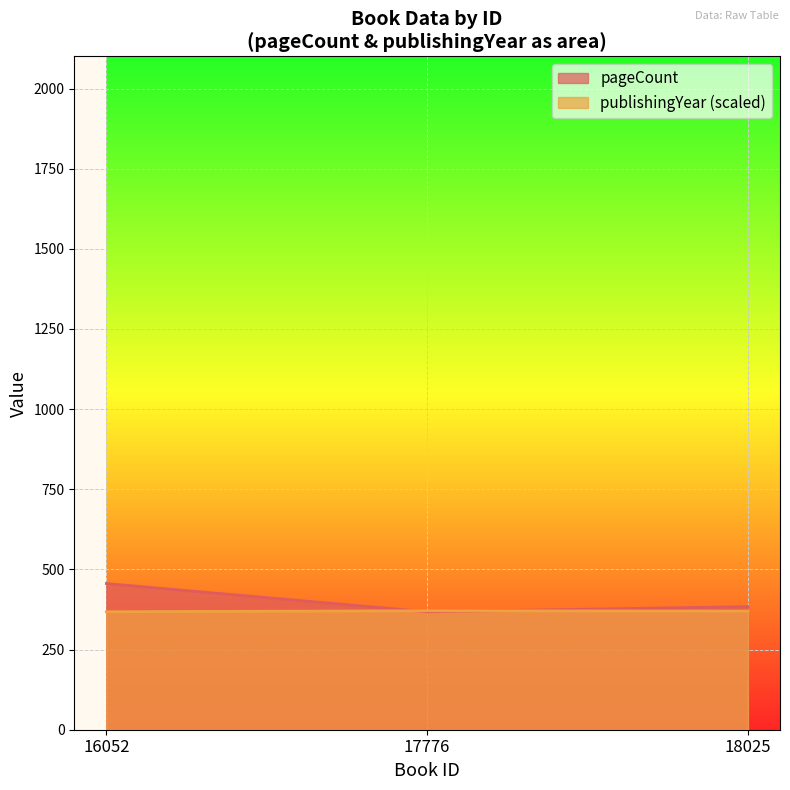

True or false: publishingYear has a value of 371 at 17776.

True